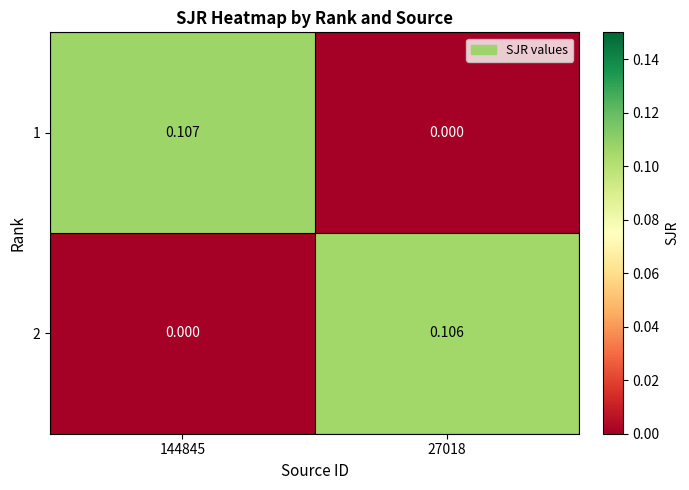

How many series are shown in this chart?

2